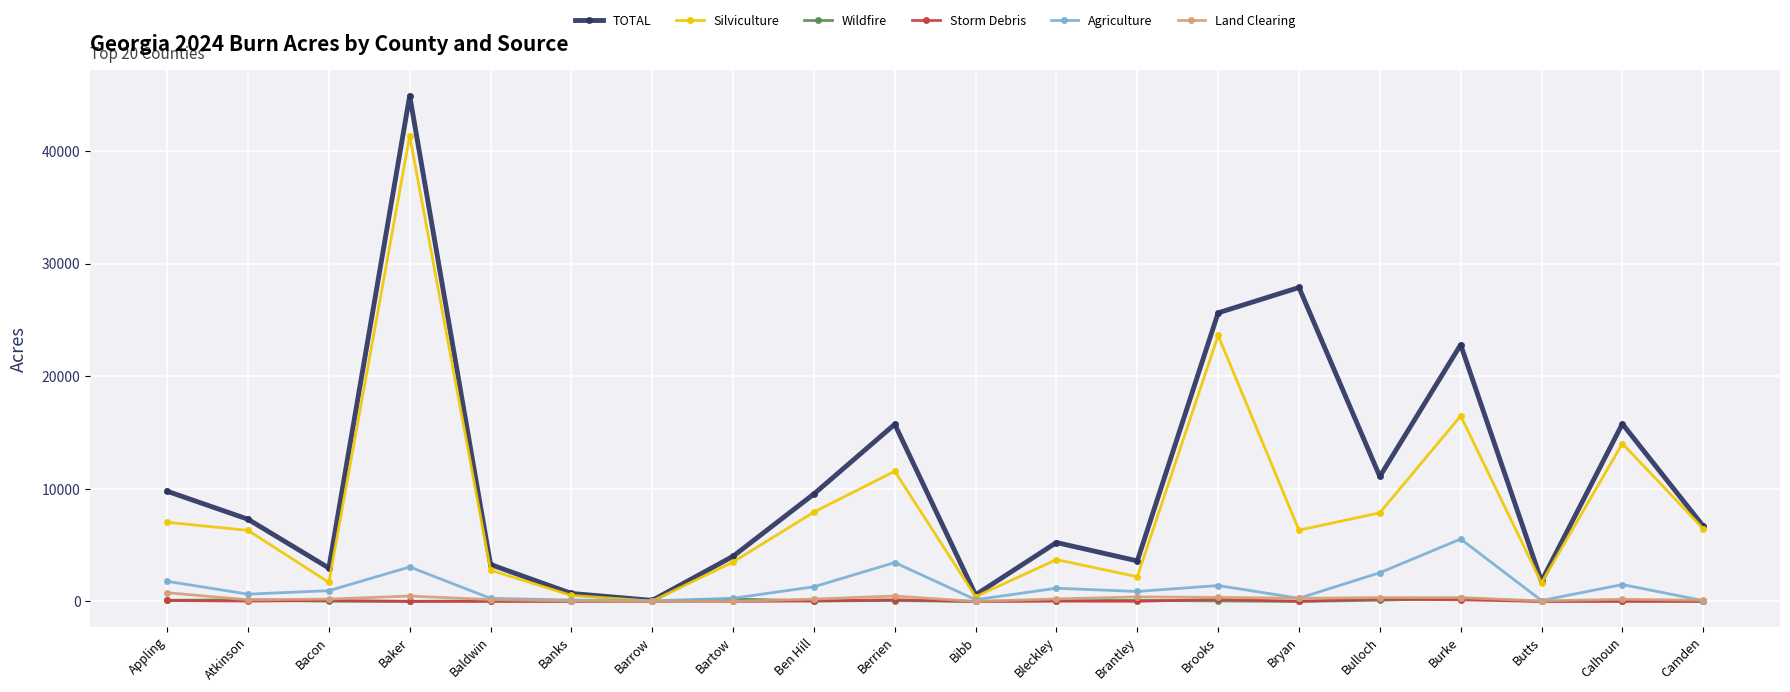

Which series has the largest range (max minus min)?

TOTAL